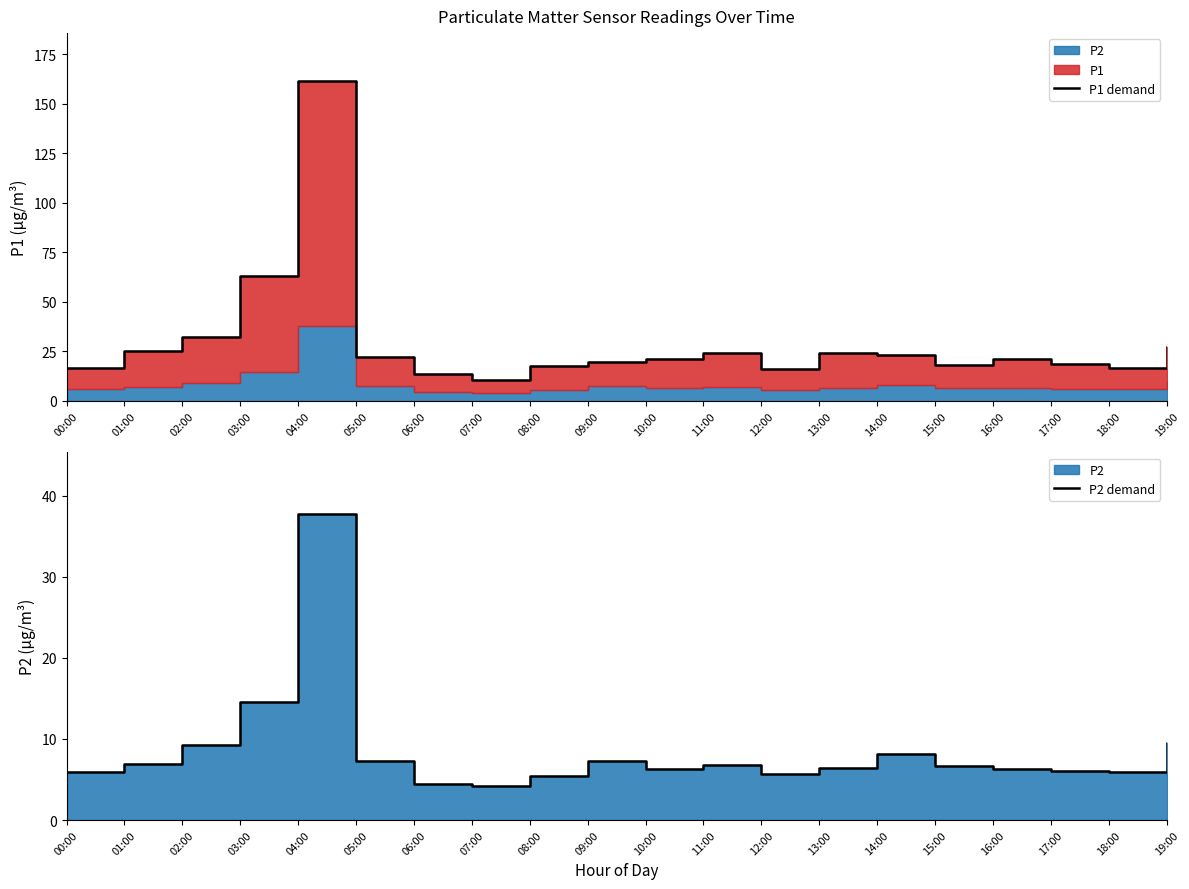

True or false: P2 demand and P1 demand intersect in this chart.

False